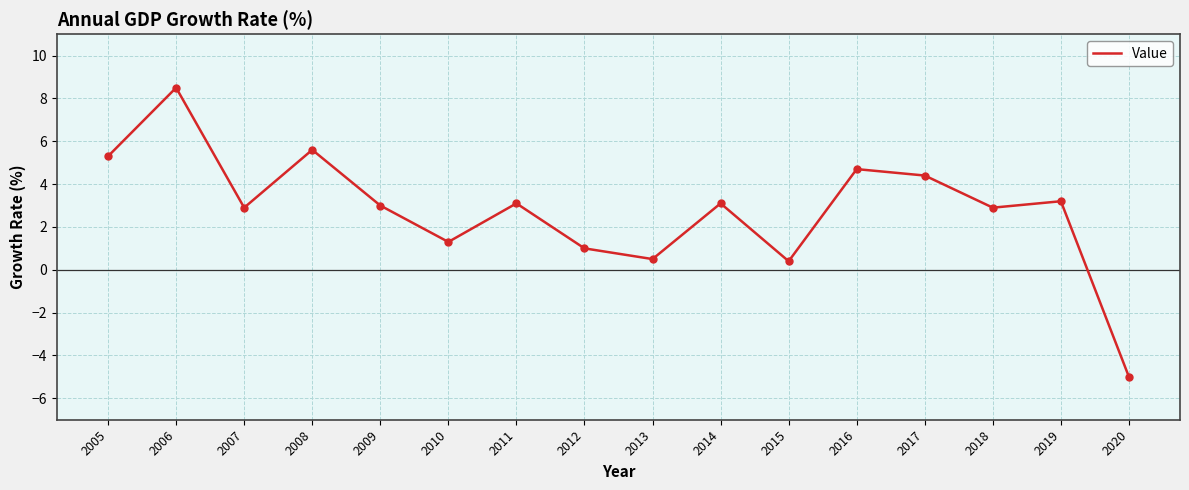

Between 2005 and 2007, which is larger?

2005